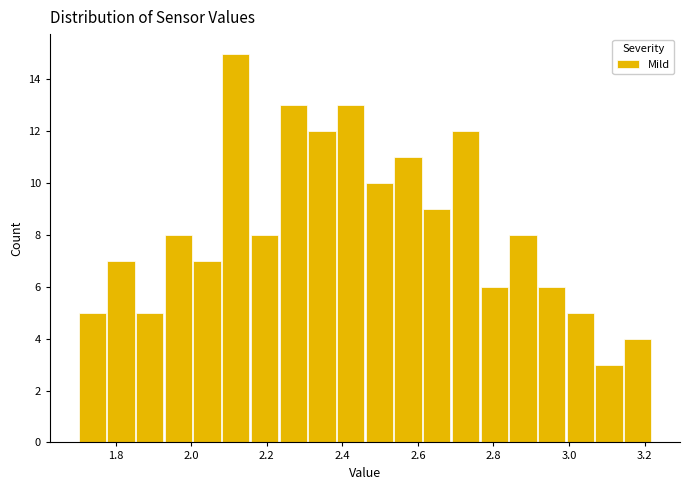

Read against the x-axis, roughly where is the centre of the tallest bar?

2.12